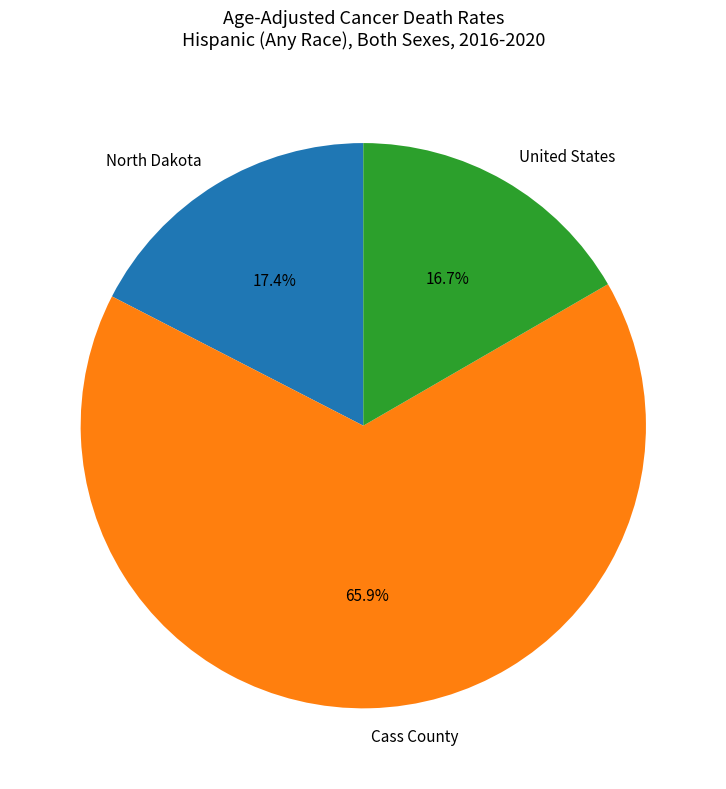

To the nearest percent, what is the difference between the largest and smallest slice percentages?

49%